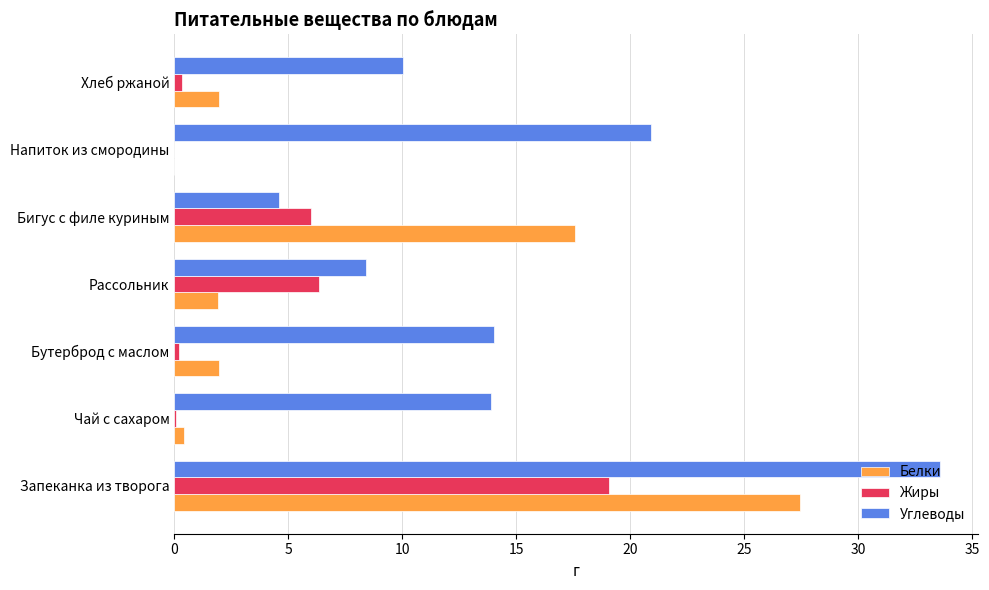

How many distinct data groups are displayed?

3